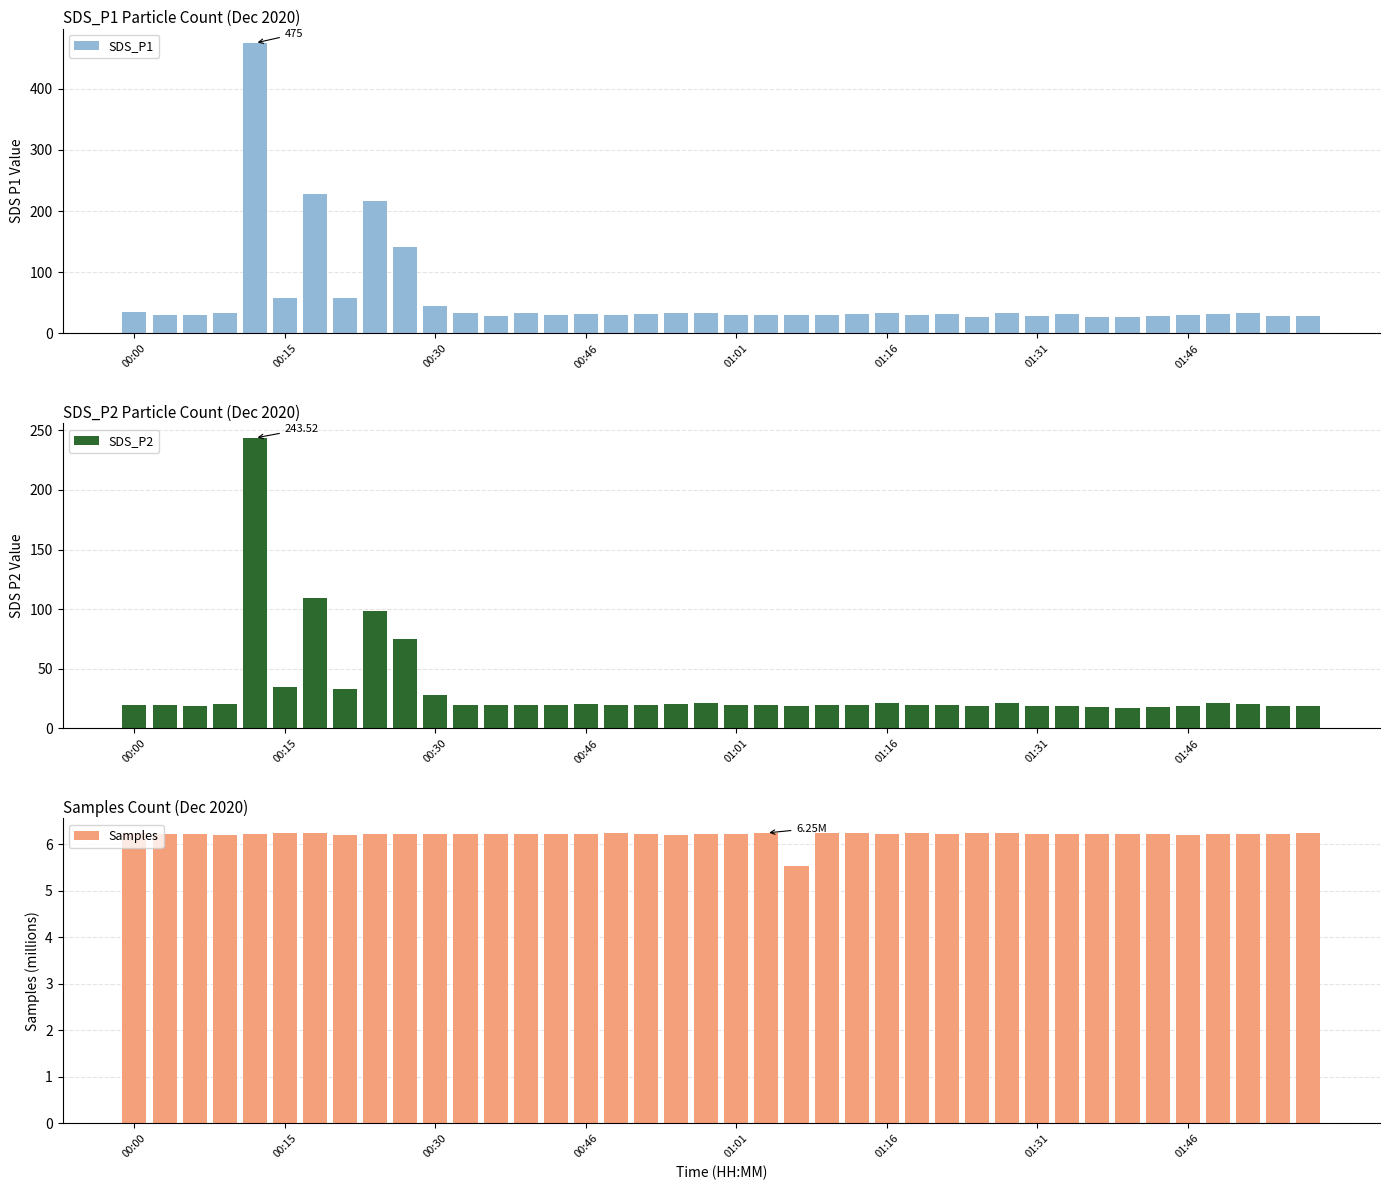

The SDS_P2 series shows 29.0 at 22. True or false?

False